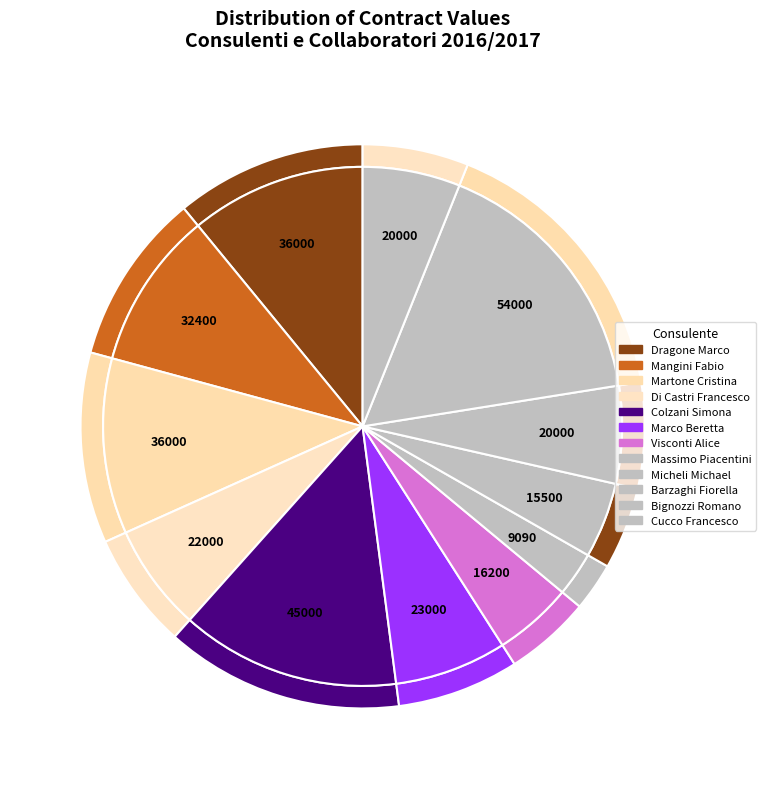

What is the largest slice in the pie chart?

Bignozzi Romano